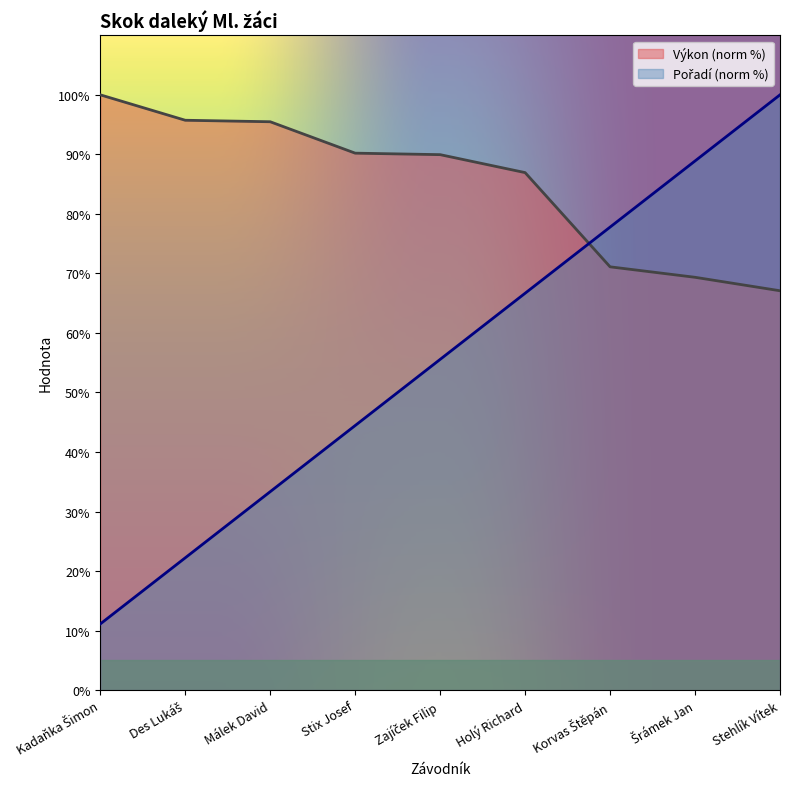

Which series has the widest spread of values?

Pořadí